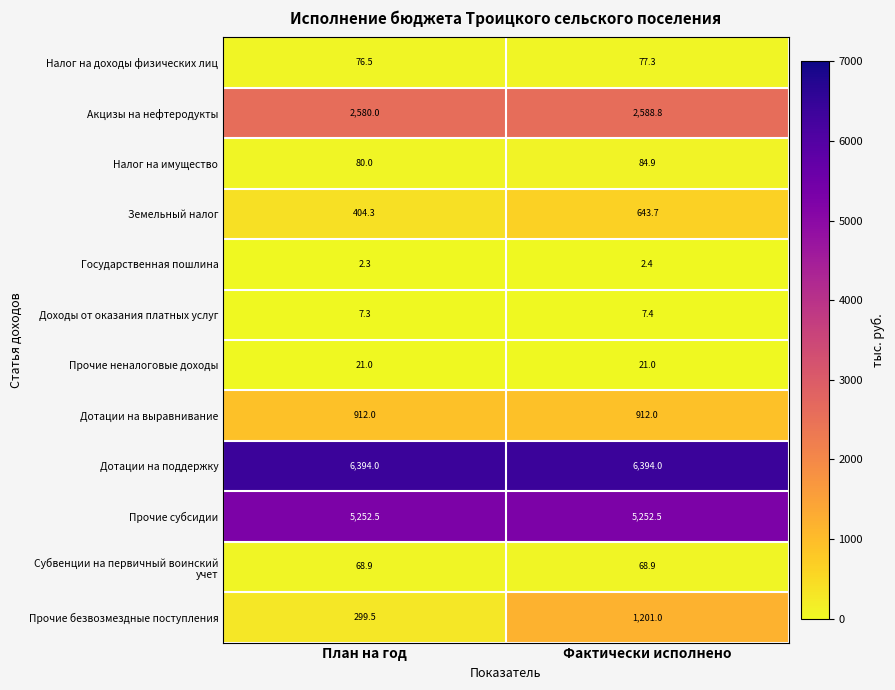

What is the greatest value displayed?

6394.0